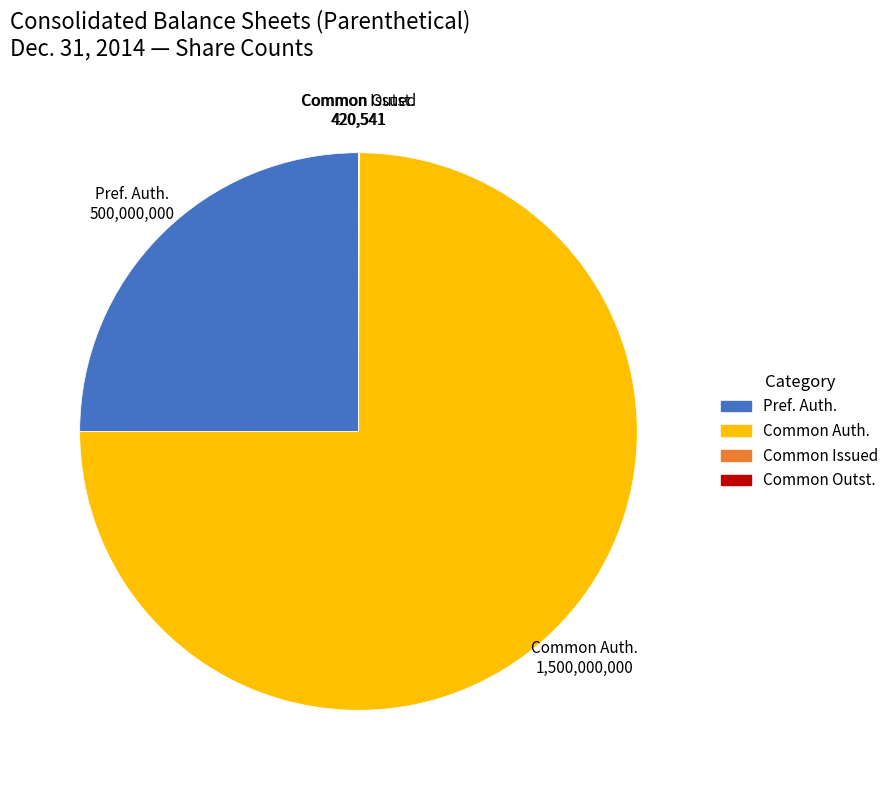

Does any single category account for the majority?

Yes